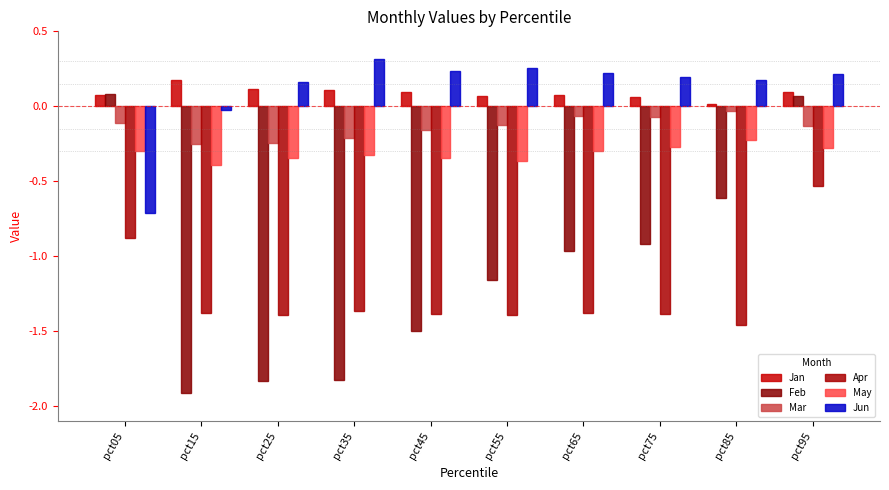

Which series changed the most between pct65 and pct85?

Feb